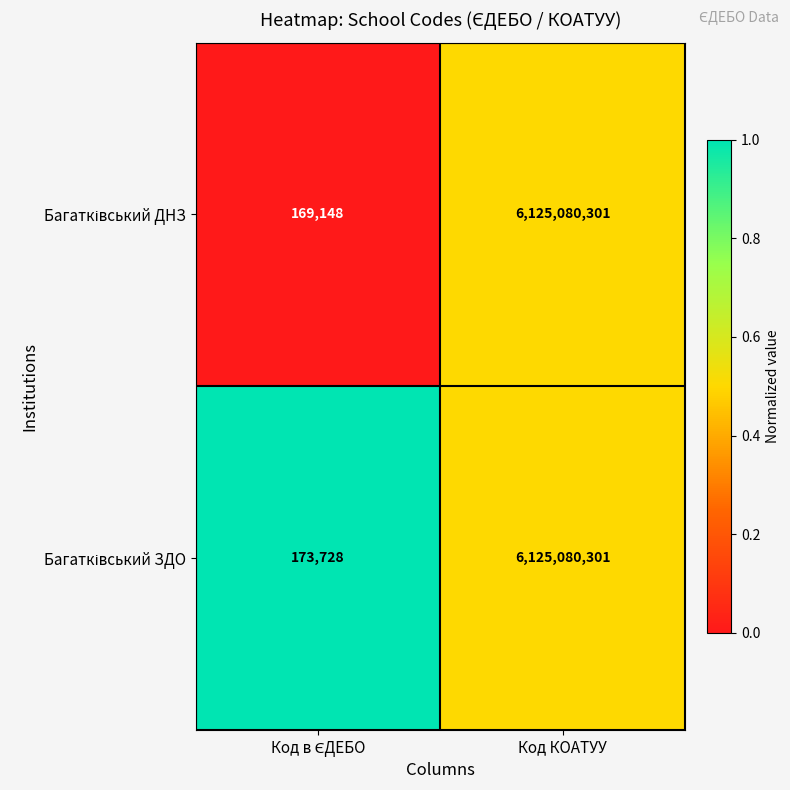

What is the minimum value shown in the chart?

169148